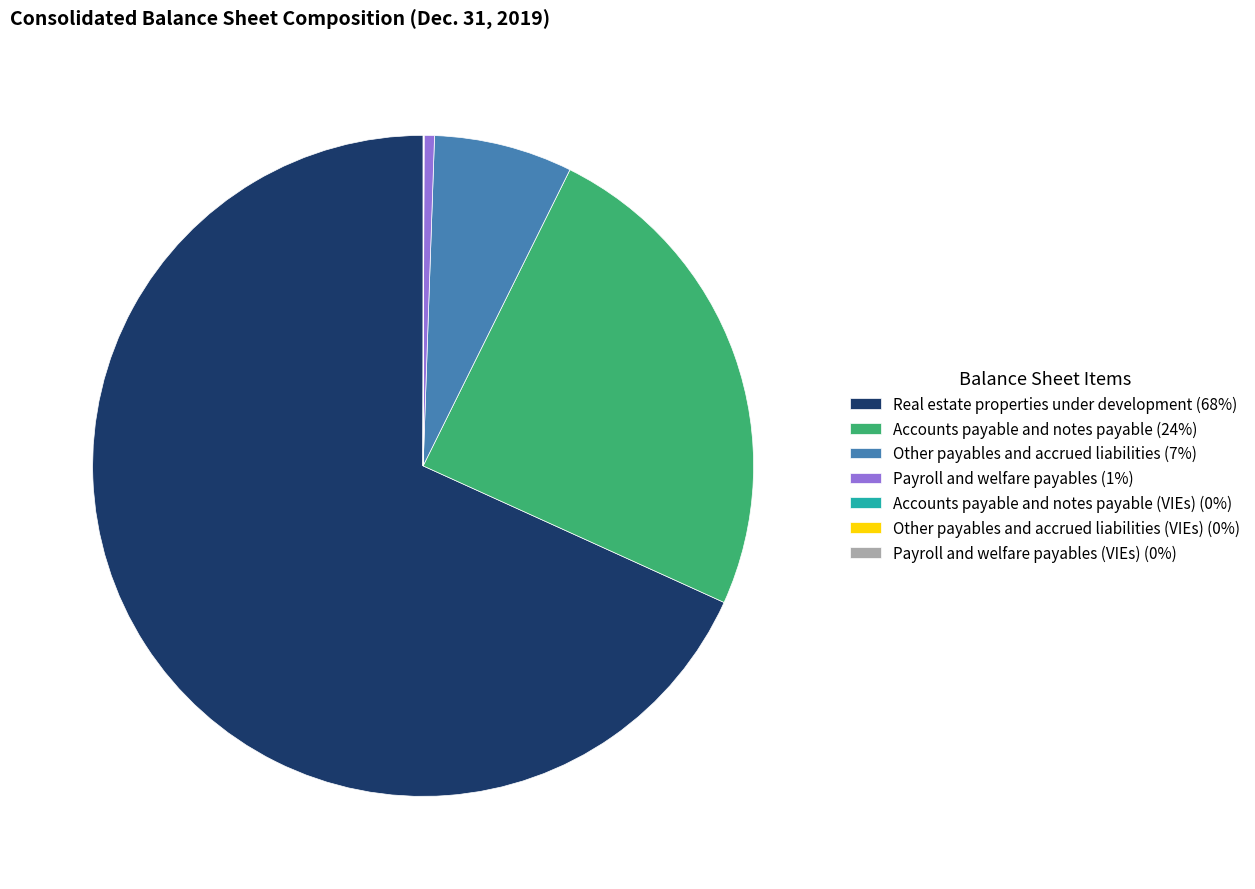

Which category has the biggest portion of the pie?

Real estate properties under development (68%)